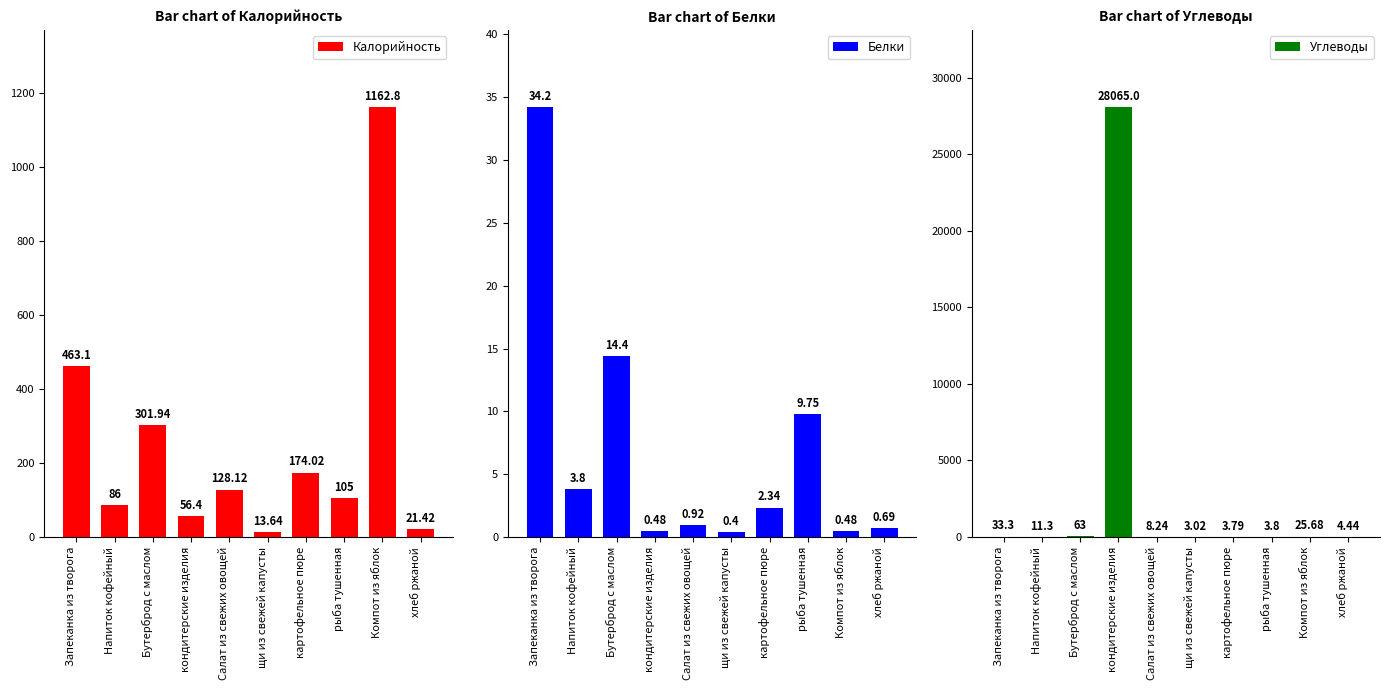

What is the difference between the Белки values at картофельное пюре and хлеб ржаной?

1.6